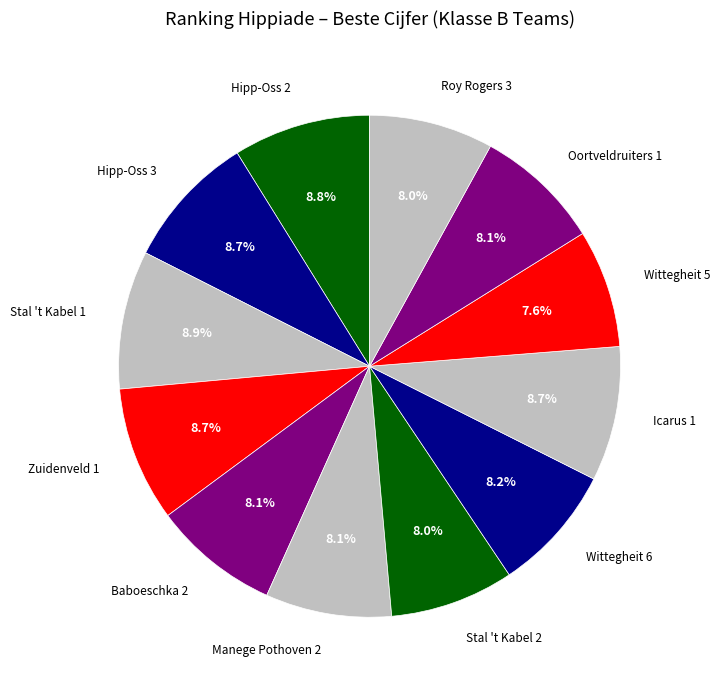

How many segments does this pie chart have?

12